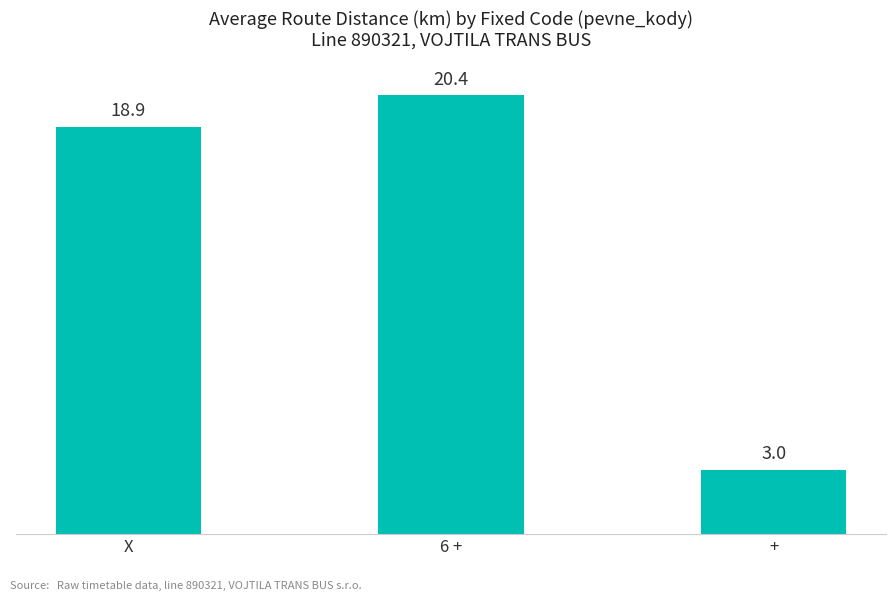

Reading left to right, transcribe all the data shown in this chart.

X=18.9	6 +=20.4	+=3.0